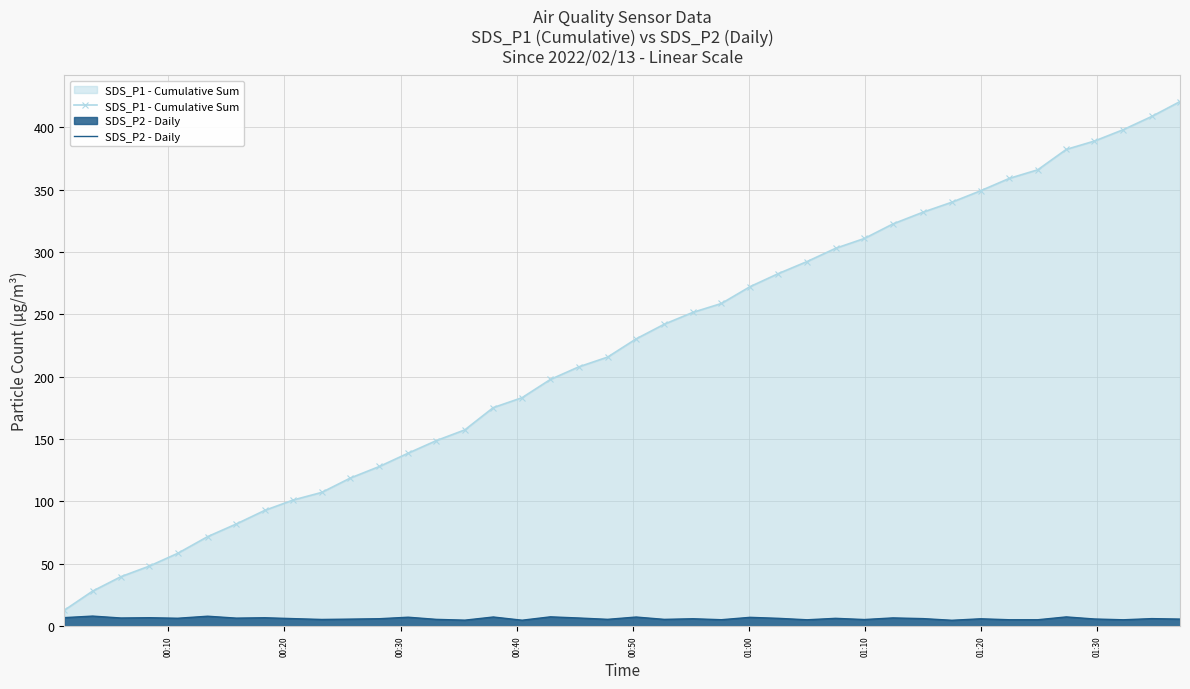

True or false: SDS_P1 - Cumulative Sum and SDS_P2 - Daily intersect in this chart.

False